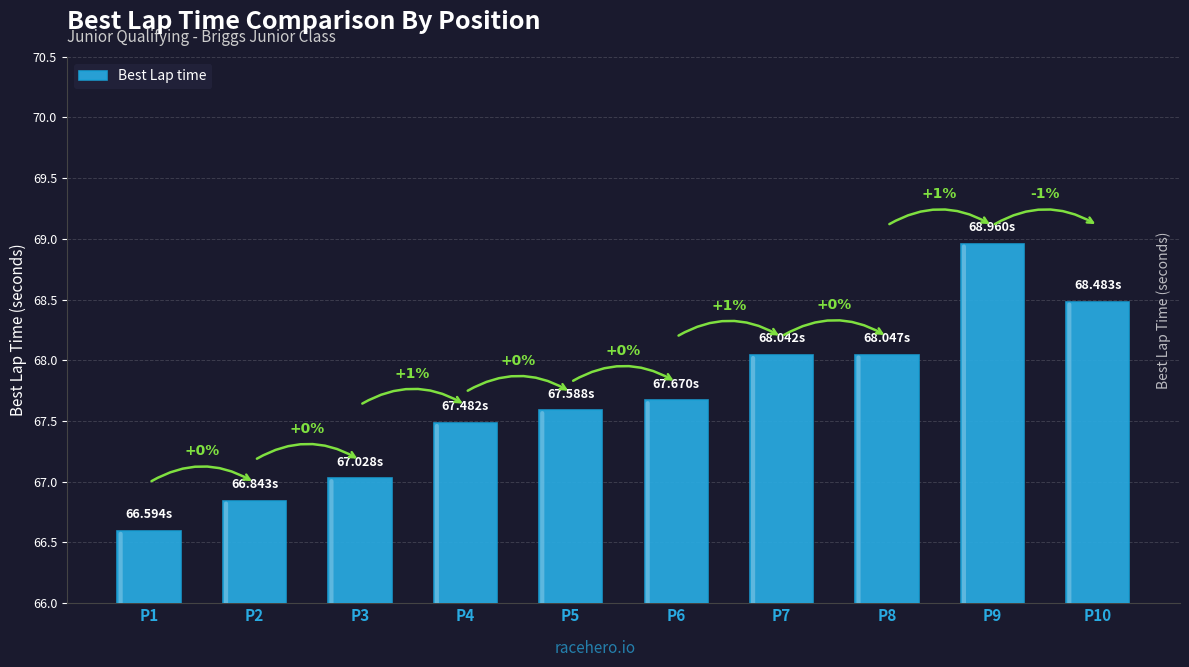

What is the difference between the maximum and minimum values?

2.4